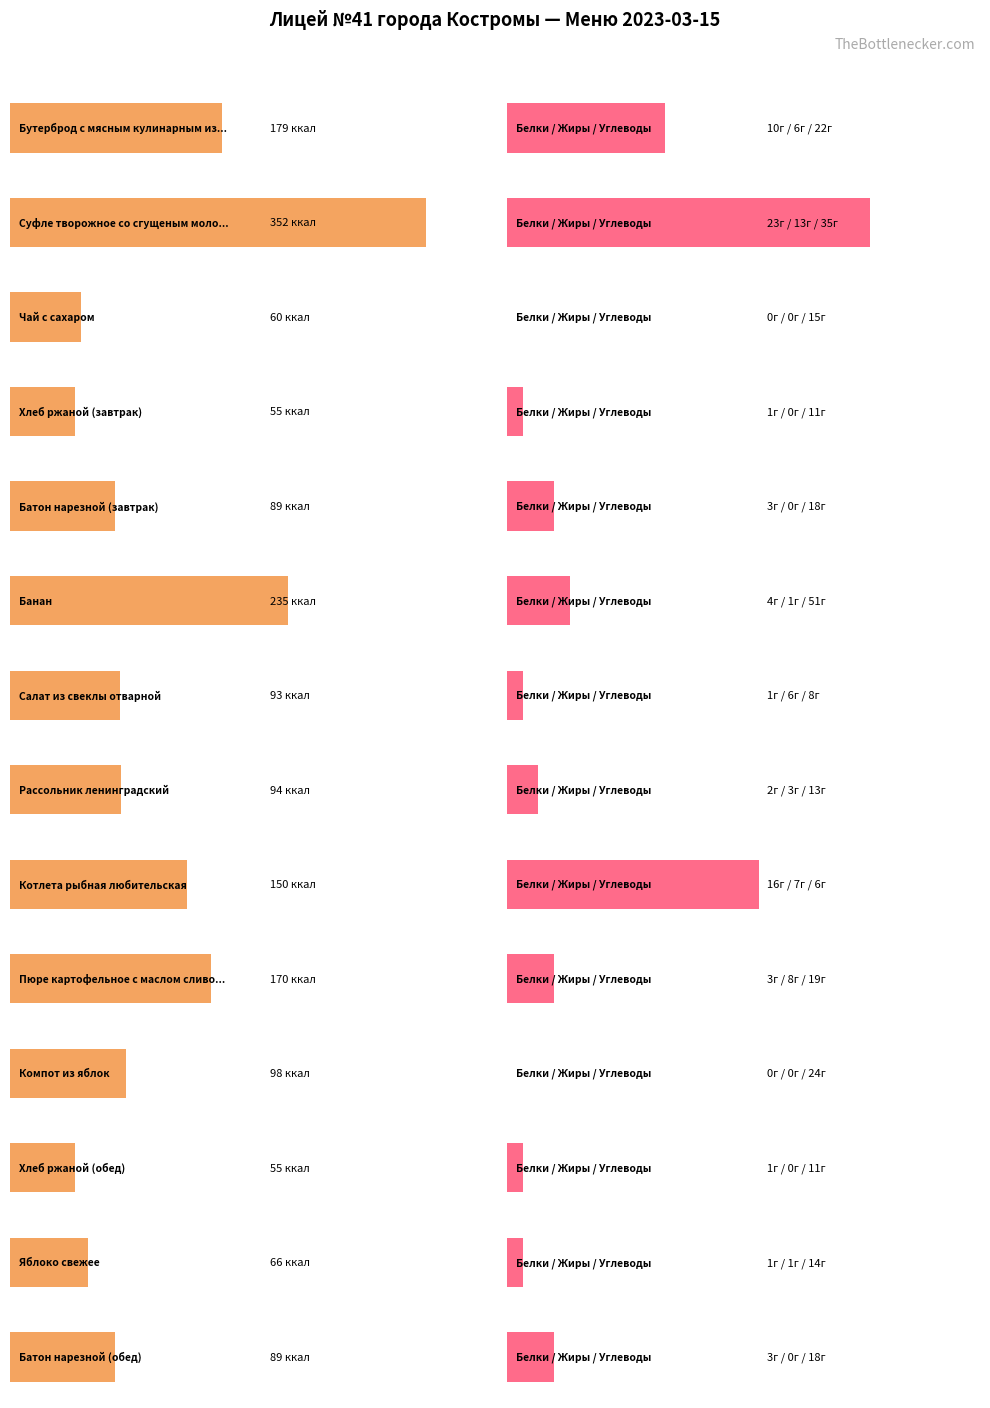

At which category is the sum across all series the highest?

Суфле творожное со сгущеным молоком